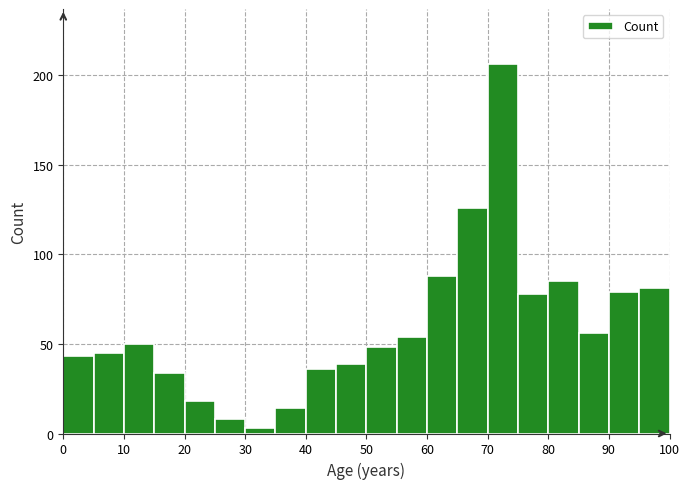

How tall is the bar that spans 25 to 30 on the x-axis? The values are not printed on the chart, so give them approximately, as read against the axis.

10